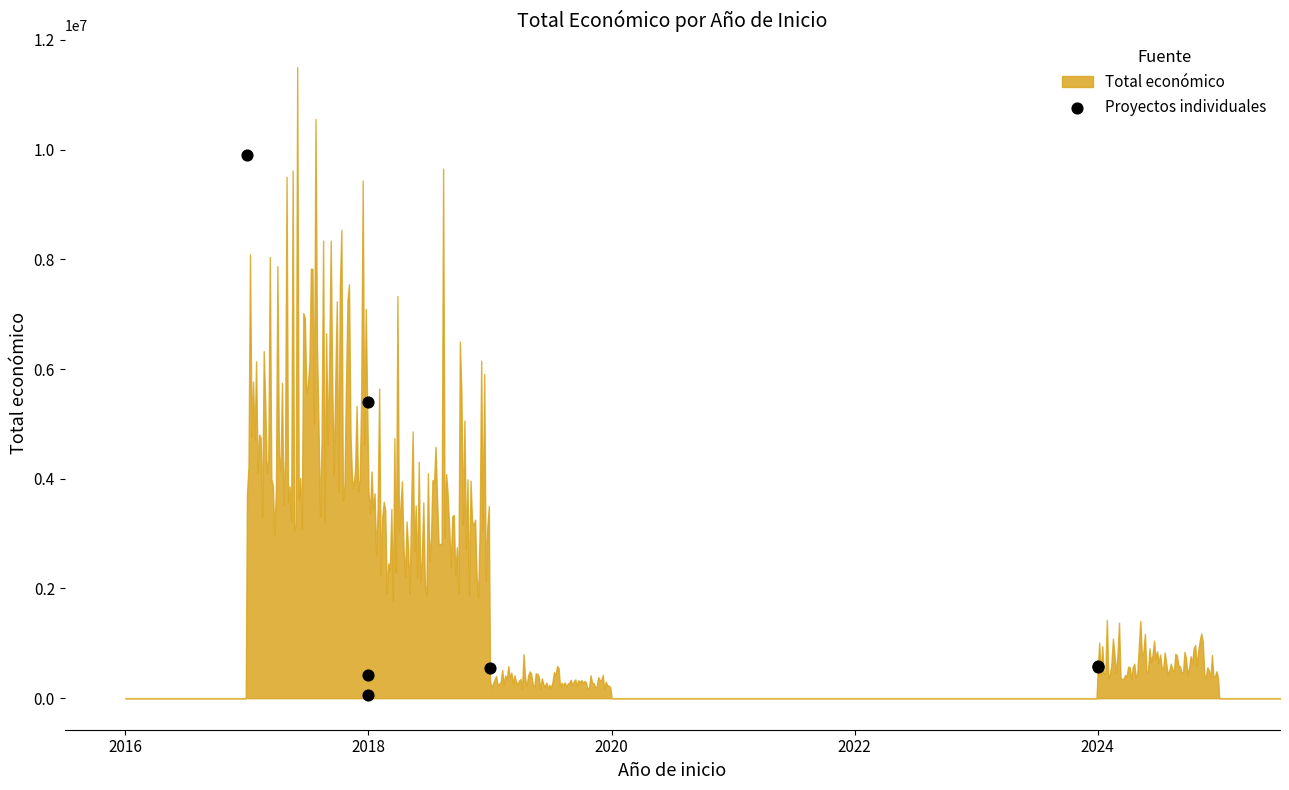

What Y value in the scatter plot is closest to 4976124?

5390598